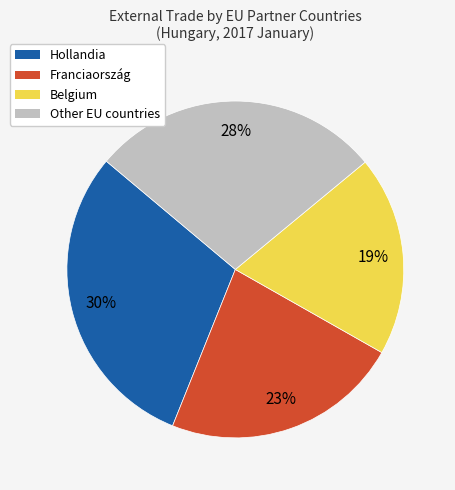

Rank the categories by value from highest to lowest.

Hollandia, Other EU countries, Franciaország, Belgium